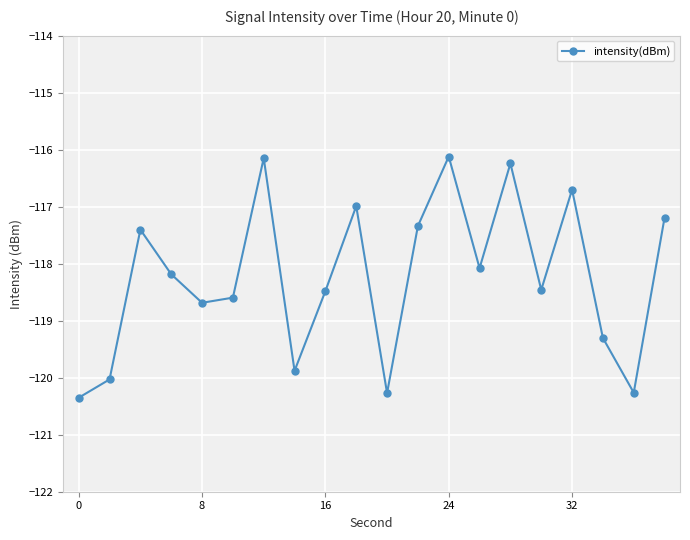

How many interior local valleys (lower than both neighbors) does the data have?

6